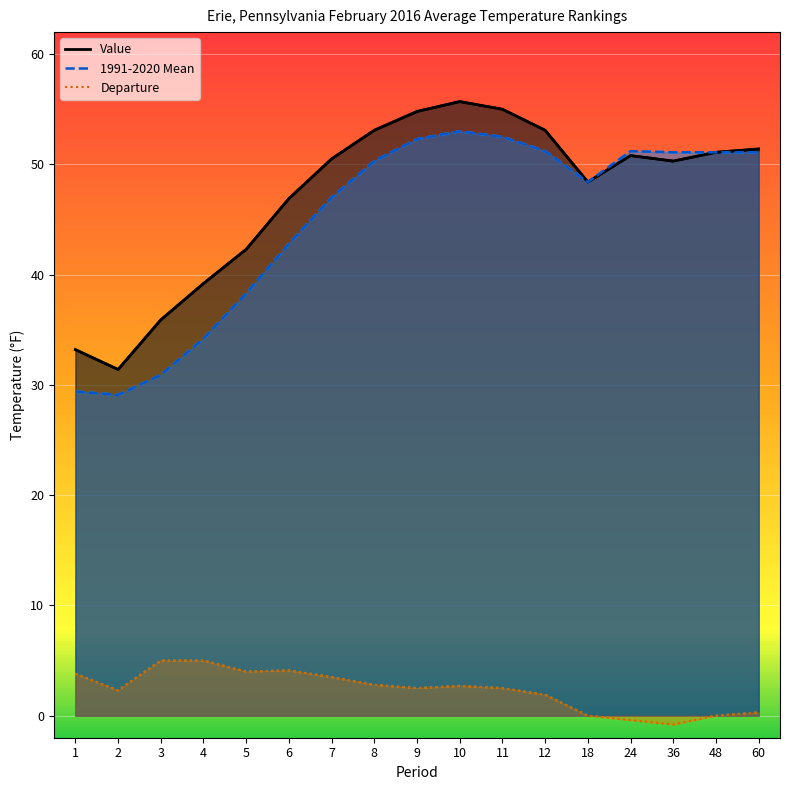

What is the highest value of the Value series?

55.7